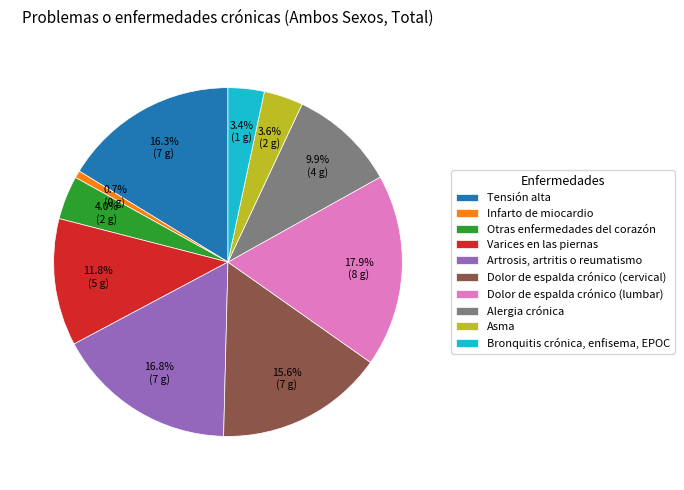

To the nearest percent, what percentage of the pie is Dolor de espalda crónico (lumbar)?

18%